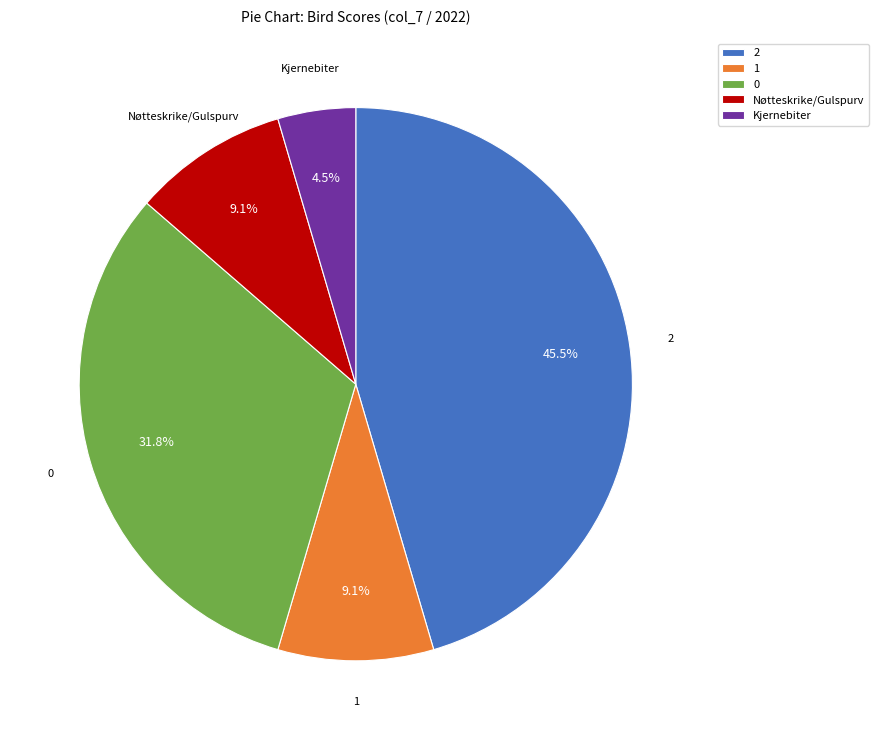

Does Nøtteskrike/Gulspurv account for over 50% of the chart?

No